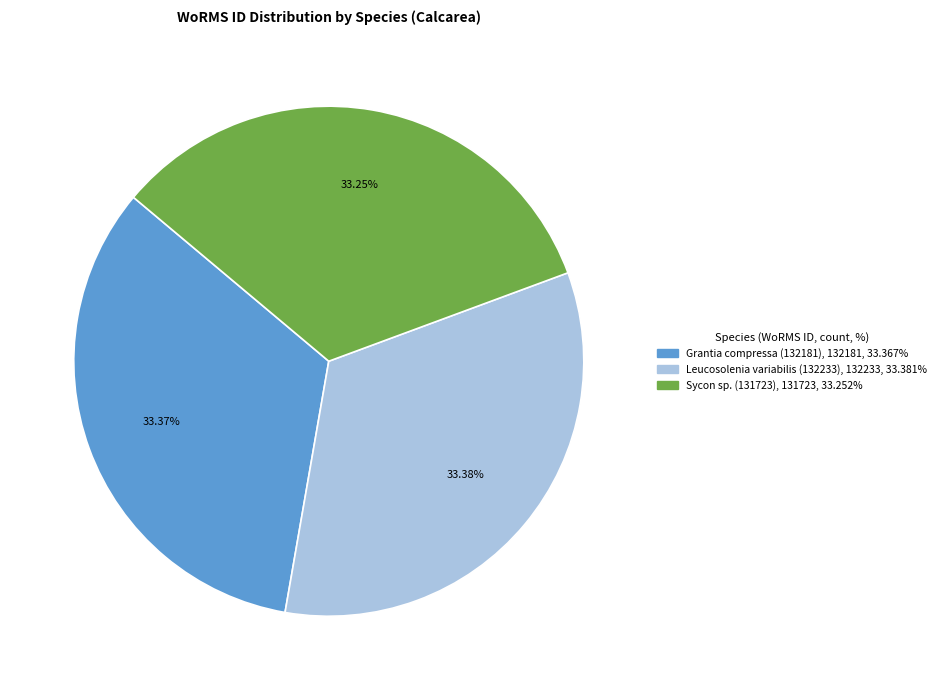

Is there any slice that represents more than half of the pie?

No